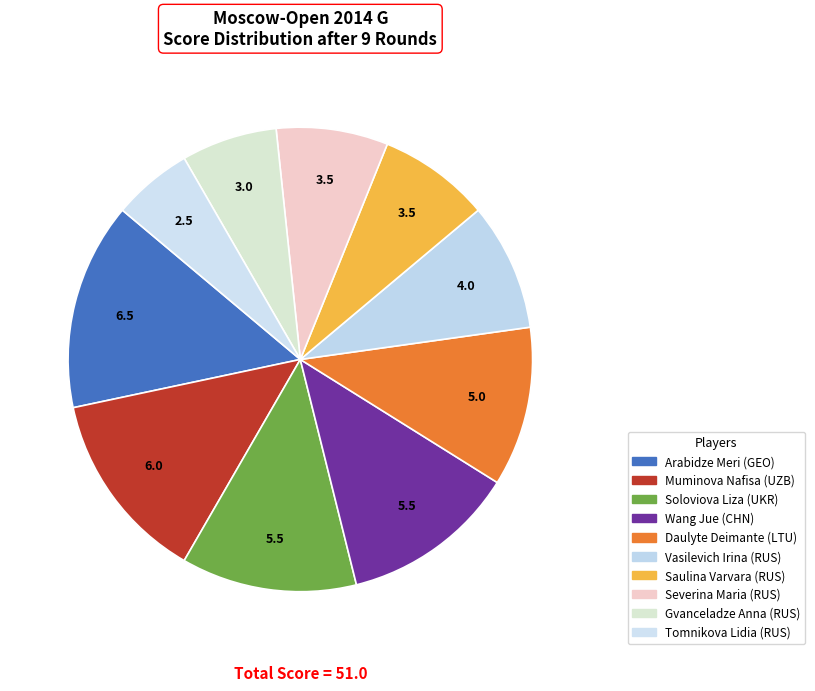

To the nearest percent, what is the difference between the largest and smallest slice percentages?

9%